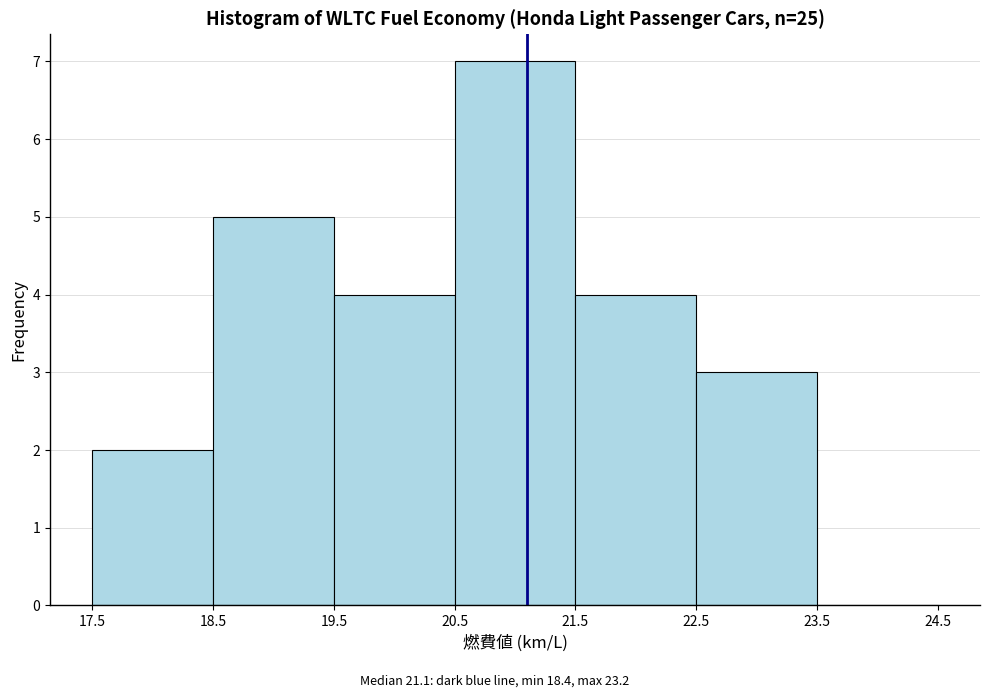

Reading left to right, transcribe this chart: for each bar, give the range it covers on the x-axis and its height. The values are not printed on the chart, so give them approximately, as read against the axis.

17.5 to 18.5: 2
18.5 to 19.5: 5
19.5 to 20.5: 4
20.5 to 21.5: 7
21.5 to 22.5: 4
22.5 to 23.5: 3
23.5 to 24.5: 0